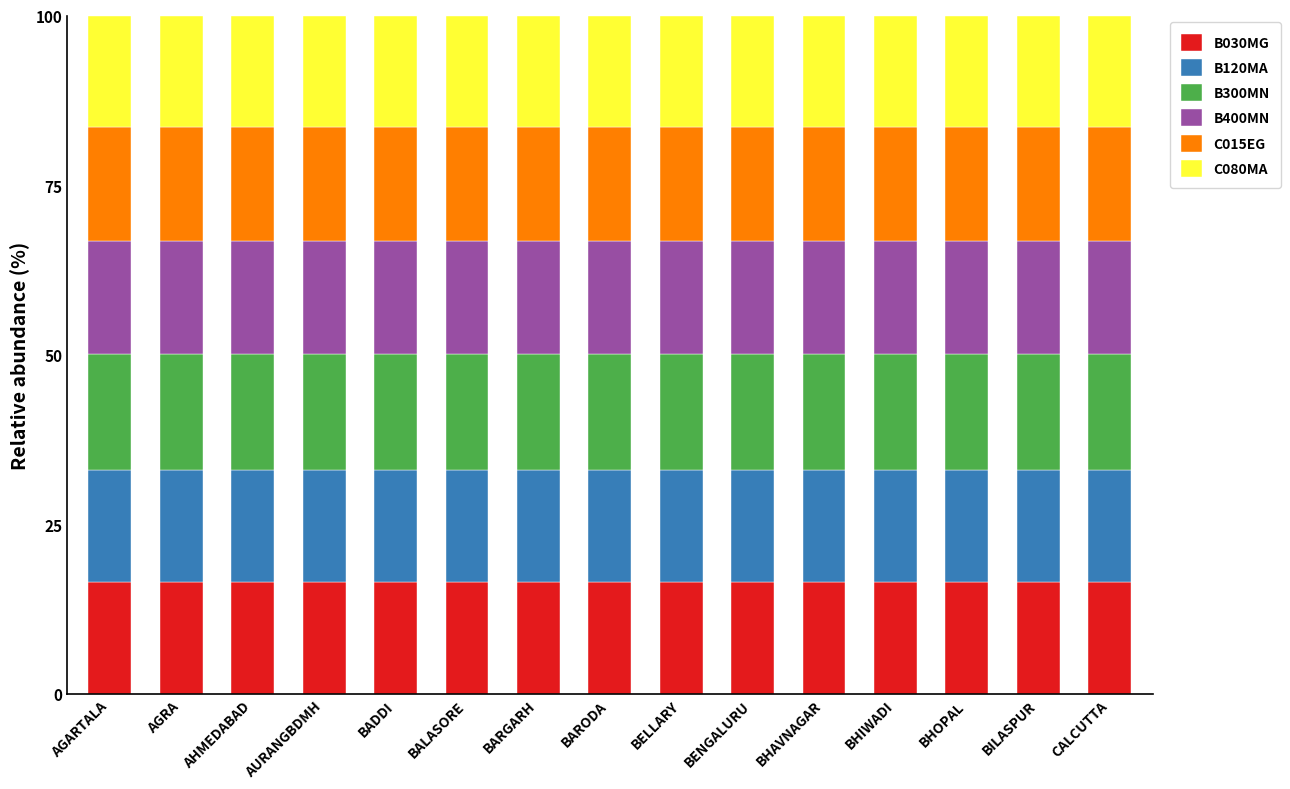

How many categories are shown in the chart?

15